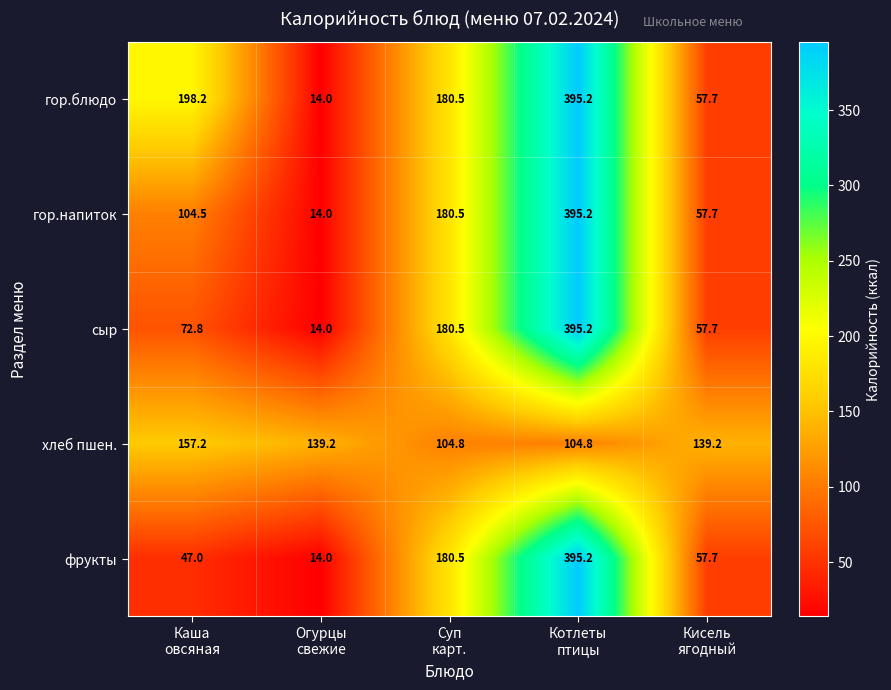

What is the total value across all series at Огурцы
свежие?

195.2